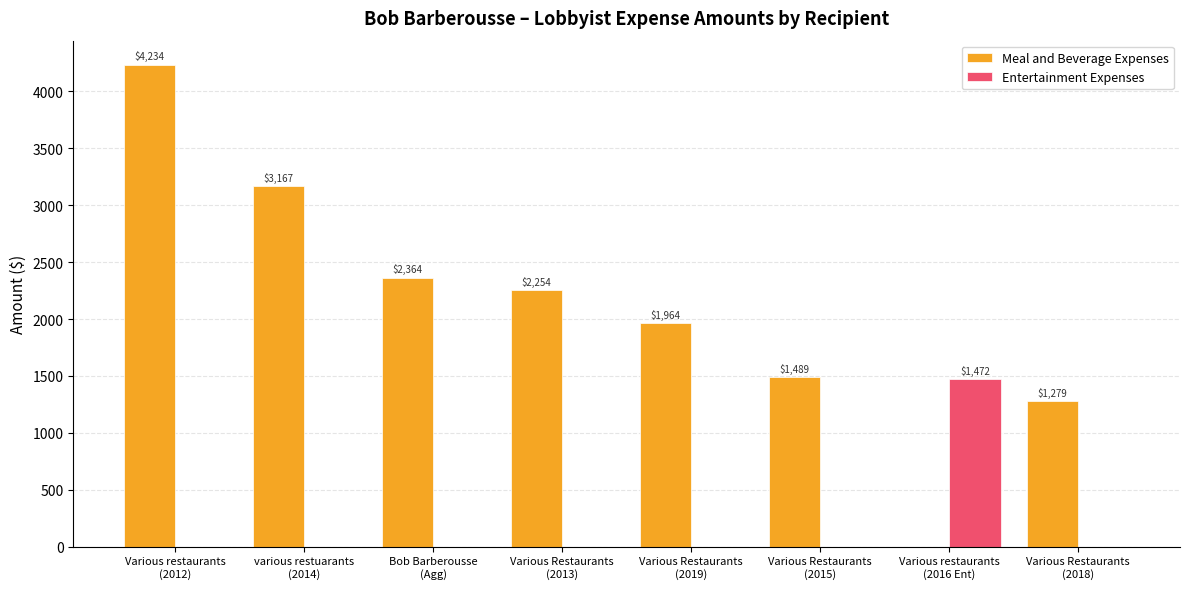

True or false: Entertainment Expenses has a value of 921.8 at Various restaurants
(2012).

False